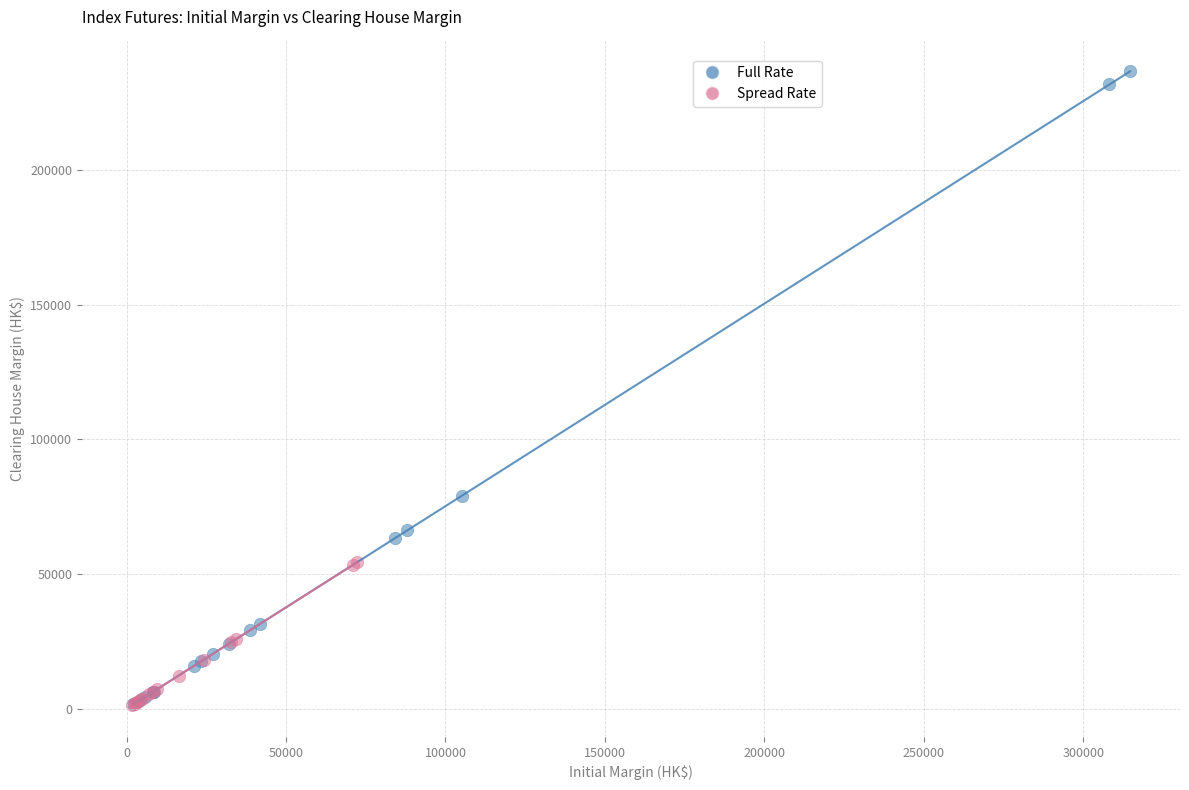

Which series has the largest Y range (max minus min)?

Full Rate